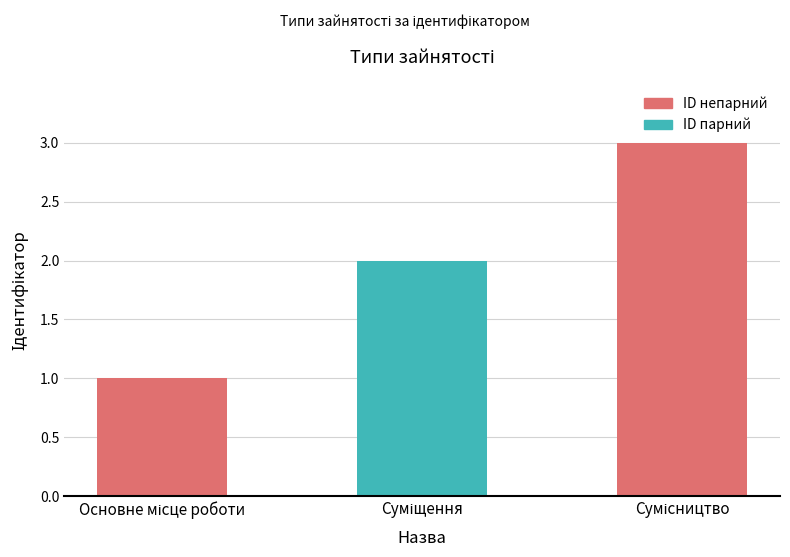

Does the chart contain any negative values?

No